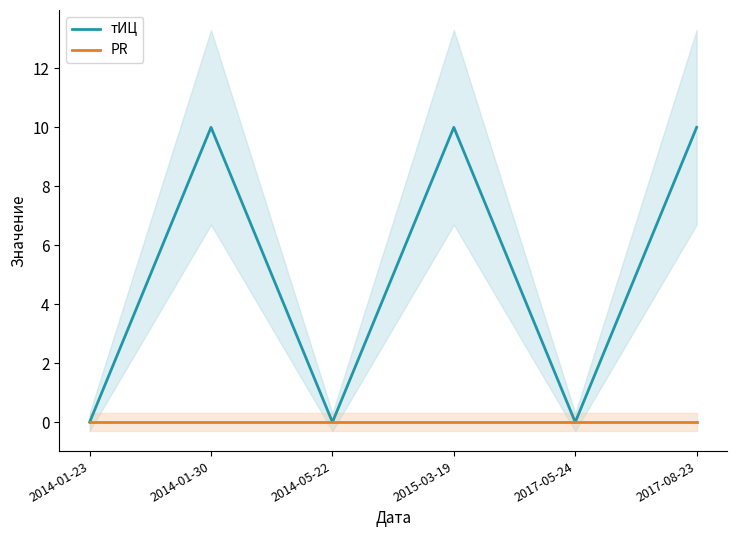

List the labels in order of PR value, smallest first.

2014-01-23, 2014-01-30, 2014-05-22, 2015-03-19, 2017-05-24, 2017-08-23